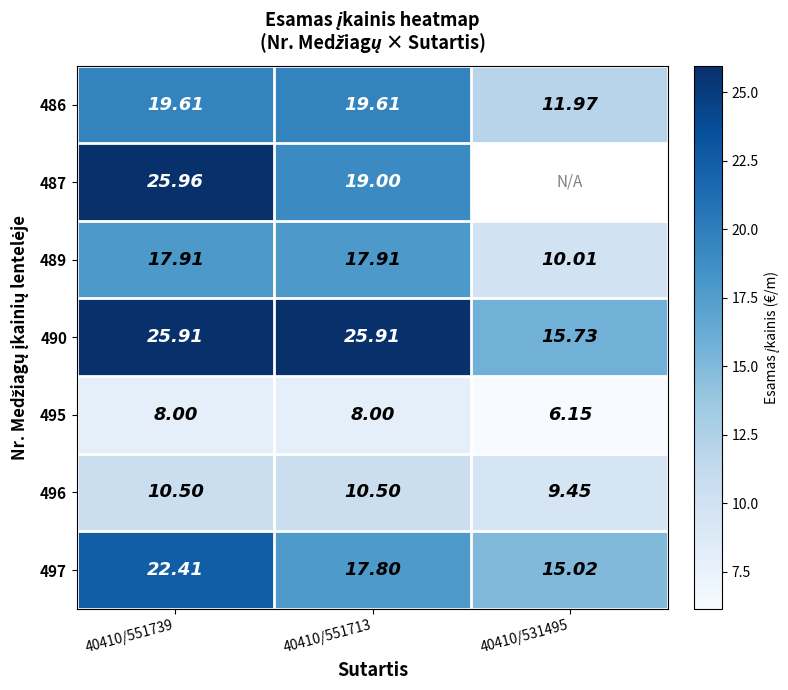

The value of 495 at 40410/551713 is 8.0. True or false?

True